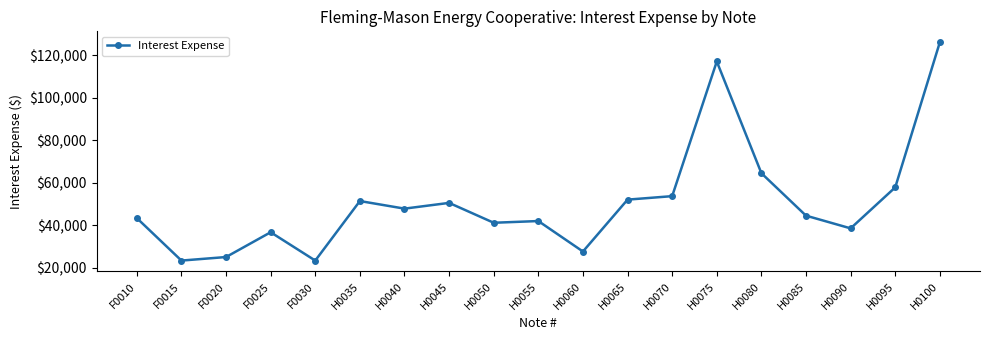

What is the maximum value shown in the chart?

126040.3